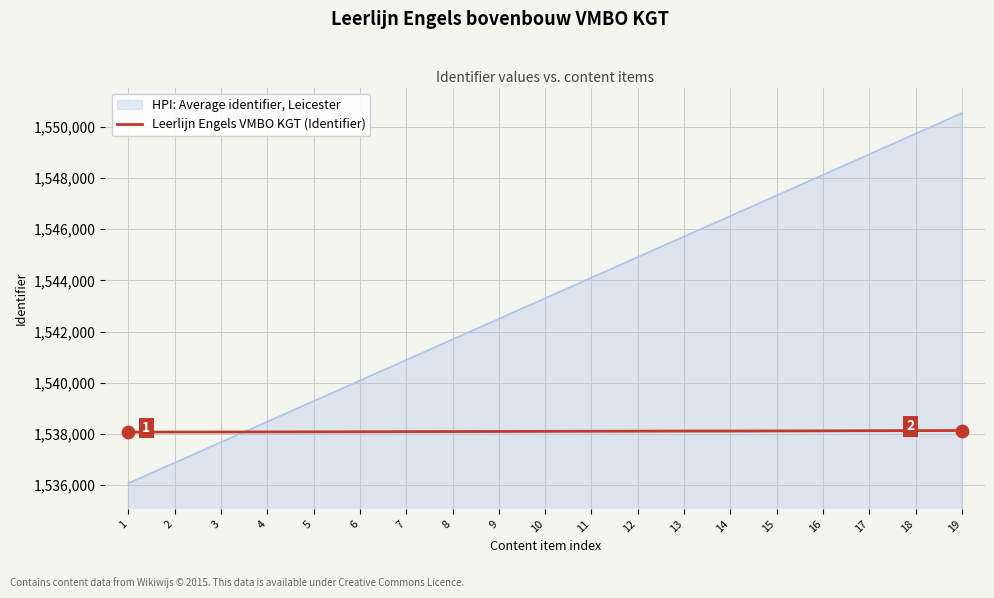

Which series changed the most between 10 and 17?

HPI: Average identifier, Leicester